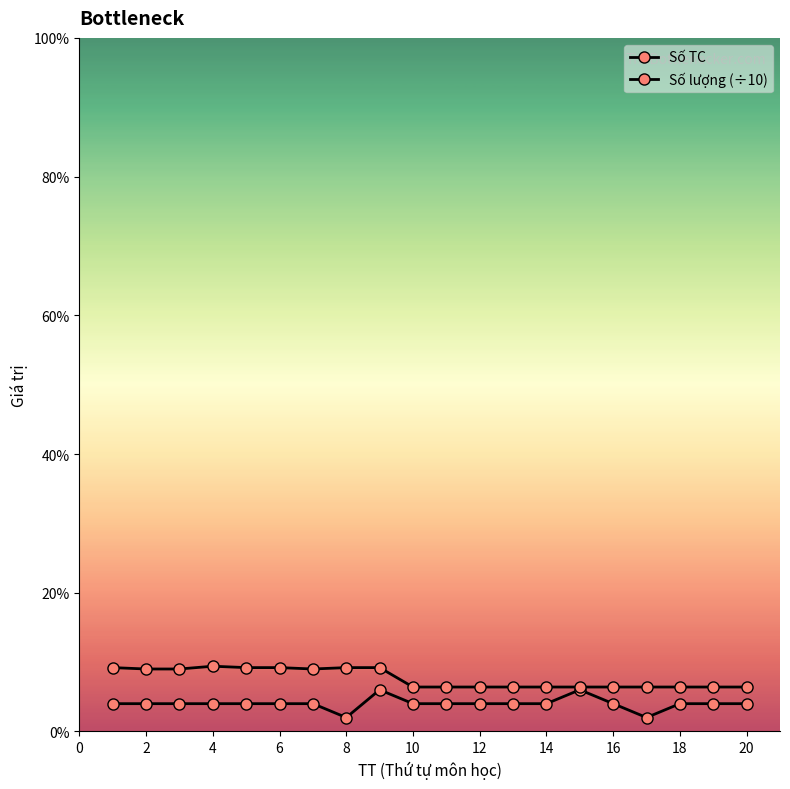

List the series in order of their overall mean, lowest first.

Số TC, Số lượng (÷10)